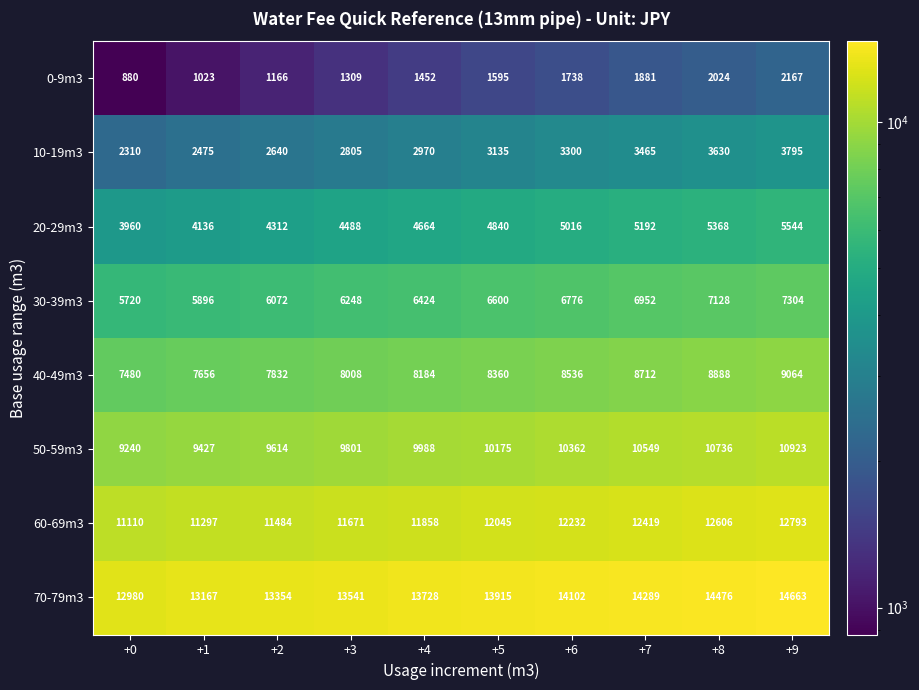

What is the greatest value displayed?

14663